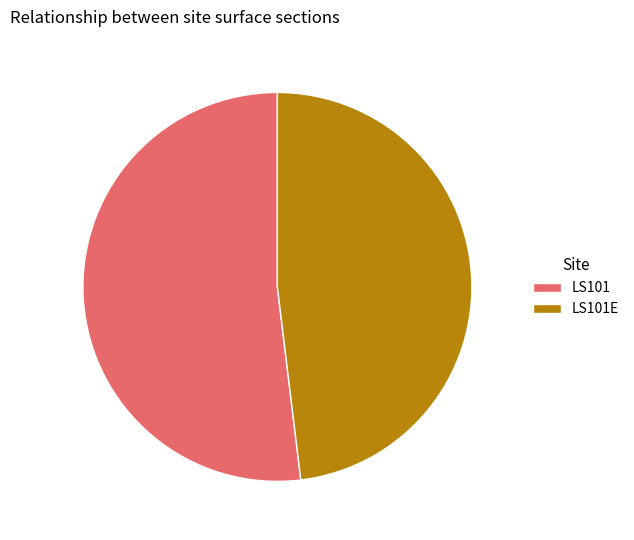

Which has a higher value, LS101E or LS101?

LS101